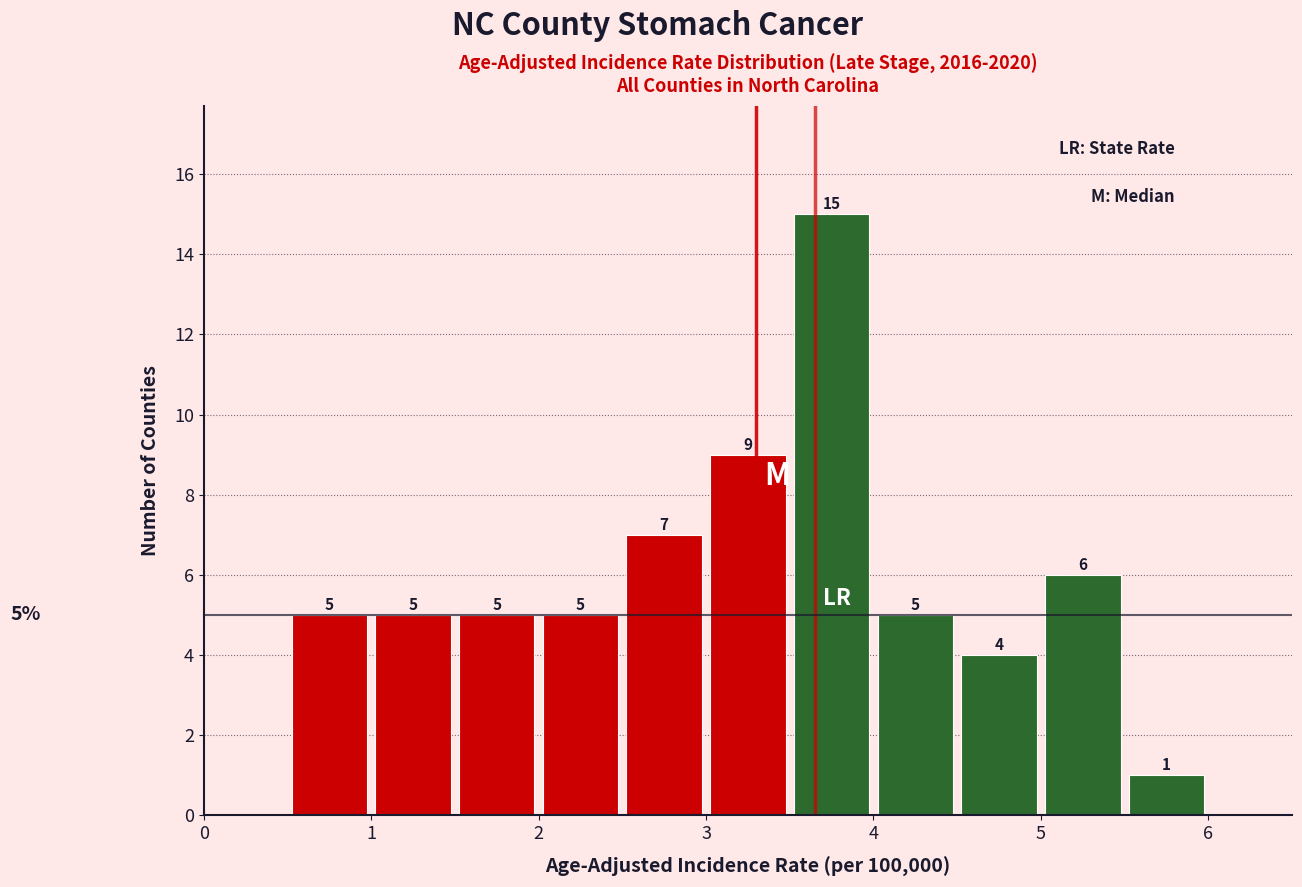

Over which range of the x-axis is the bar tallest?

3.5 to 4.0